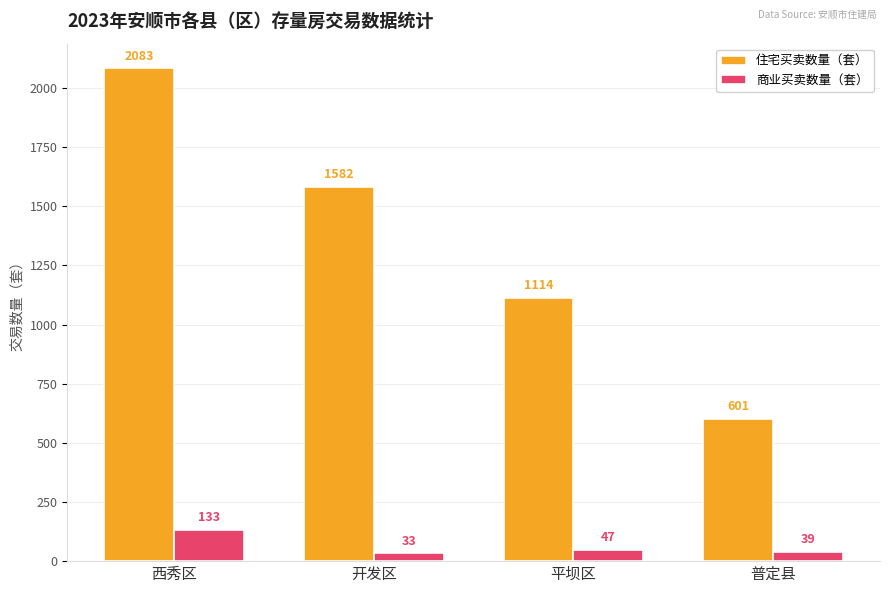

How many data points in 住宅买卖数量（套） are less than 1582?

2